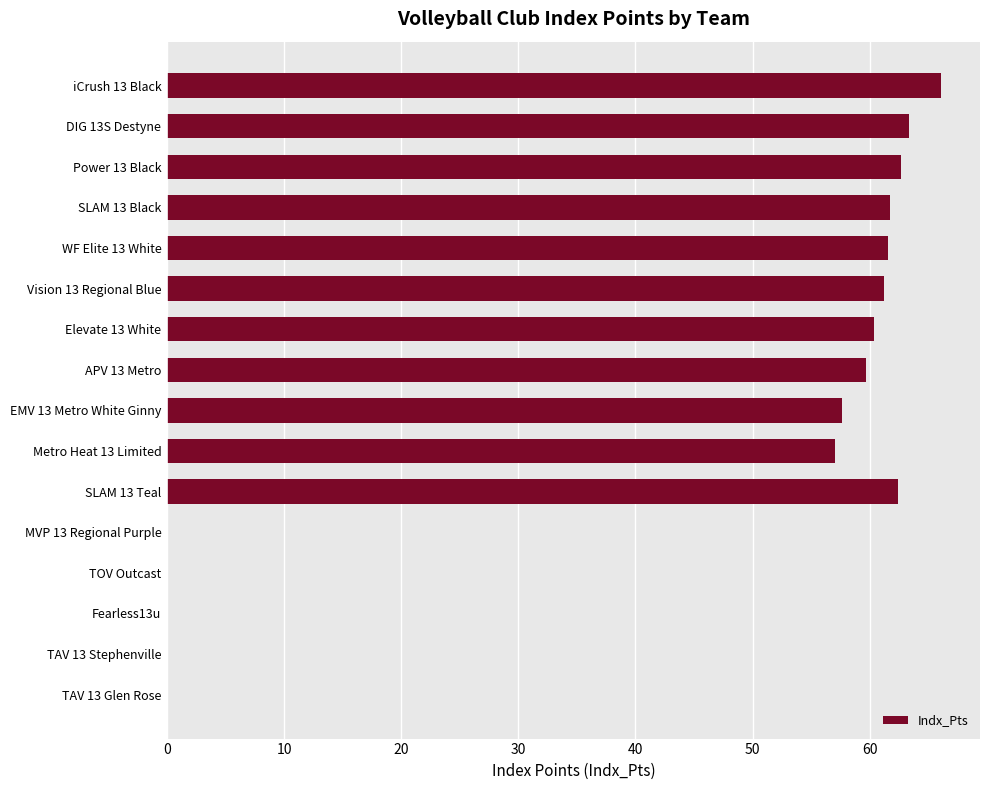

Approximately how many times larger is the value at WF Elite 13 White compared to iCrush 13 Black?

0.9